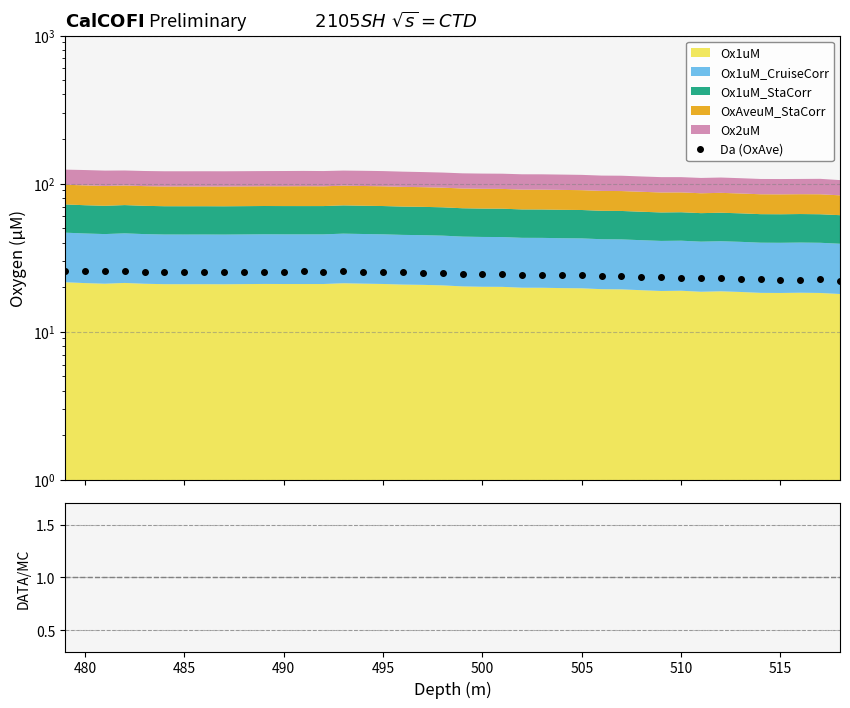

The OxAve/Stack series shows 0.3 at 510. True or false?

False